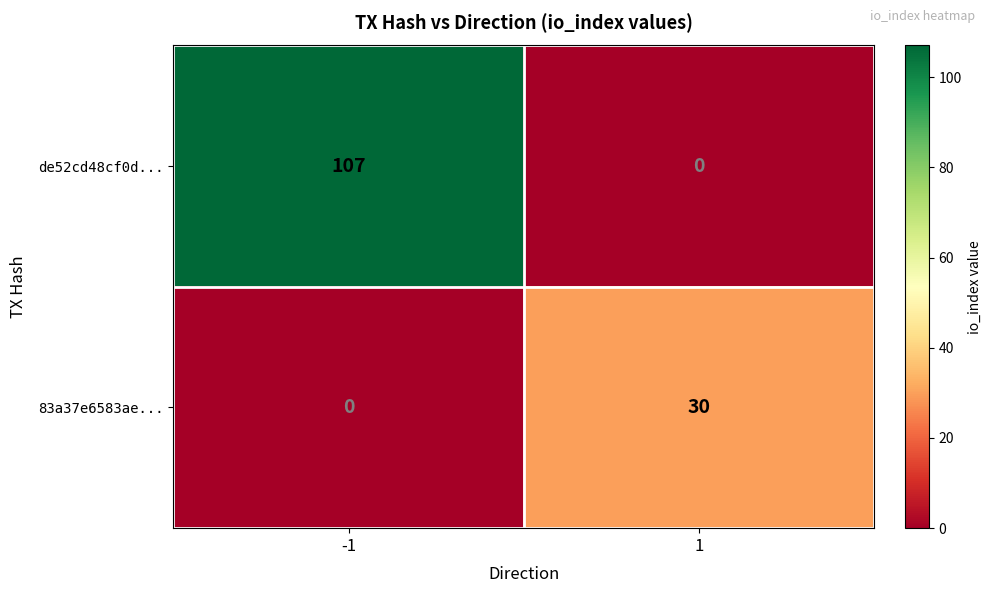

Count the number of data series in this chart.

2